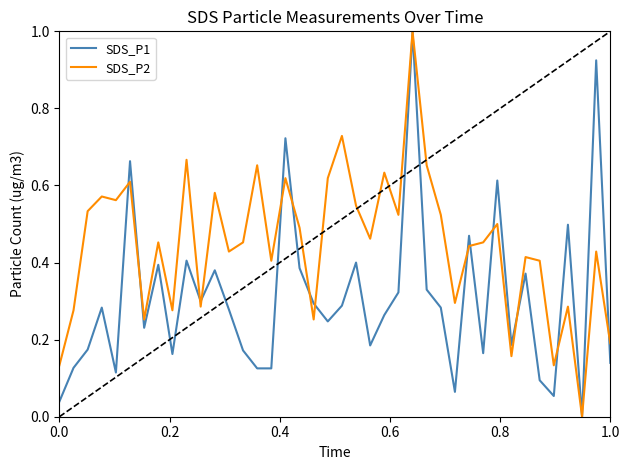

Which series has the largest total across all categories?

SDS_P2